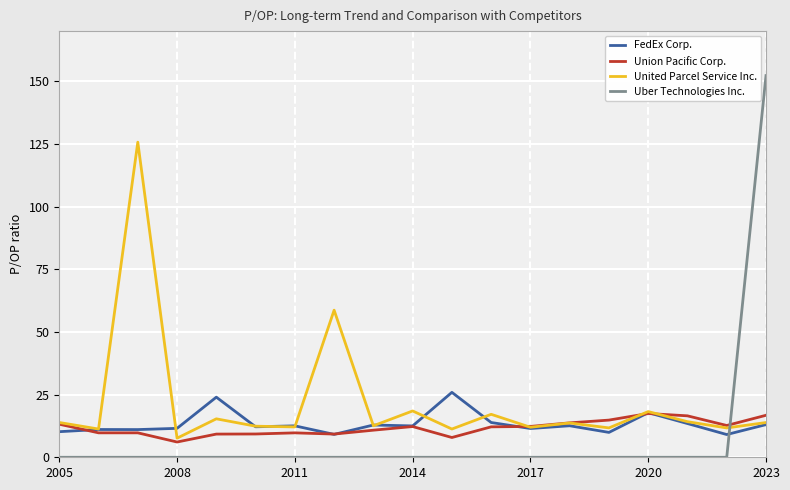

How many lines are shown in the chart?

4